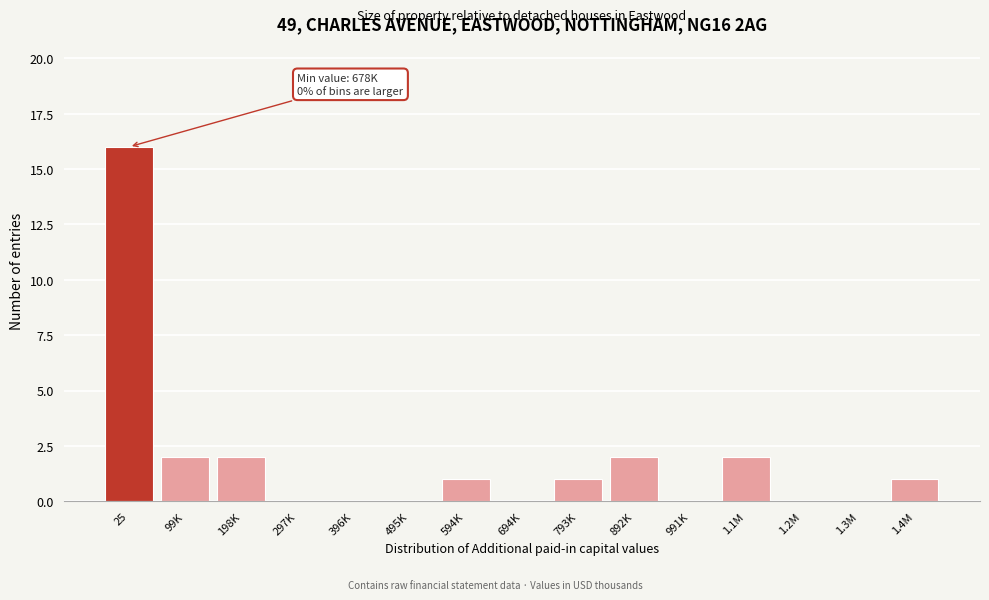

Reading left to right, extract all data points from this chart.

25=16	99K=2	198K=2	297K=0	396K=0	495K=0	594K=1	694K=0	793K=1	892K=2	991K=0	1.1M=2	1.2M=0	1.3M=0	1.4M=1